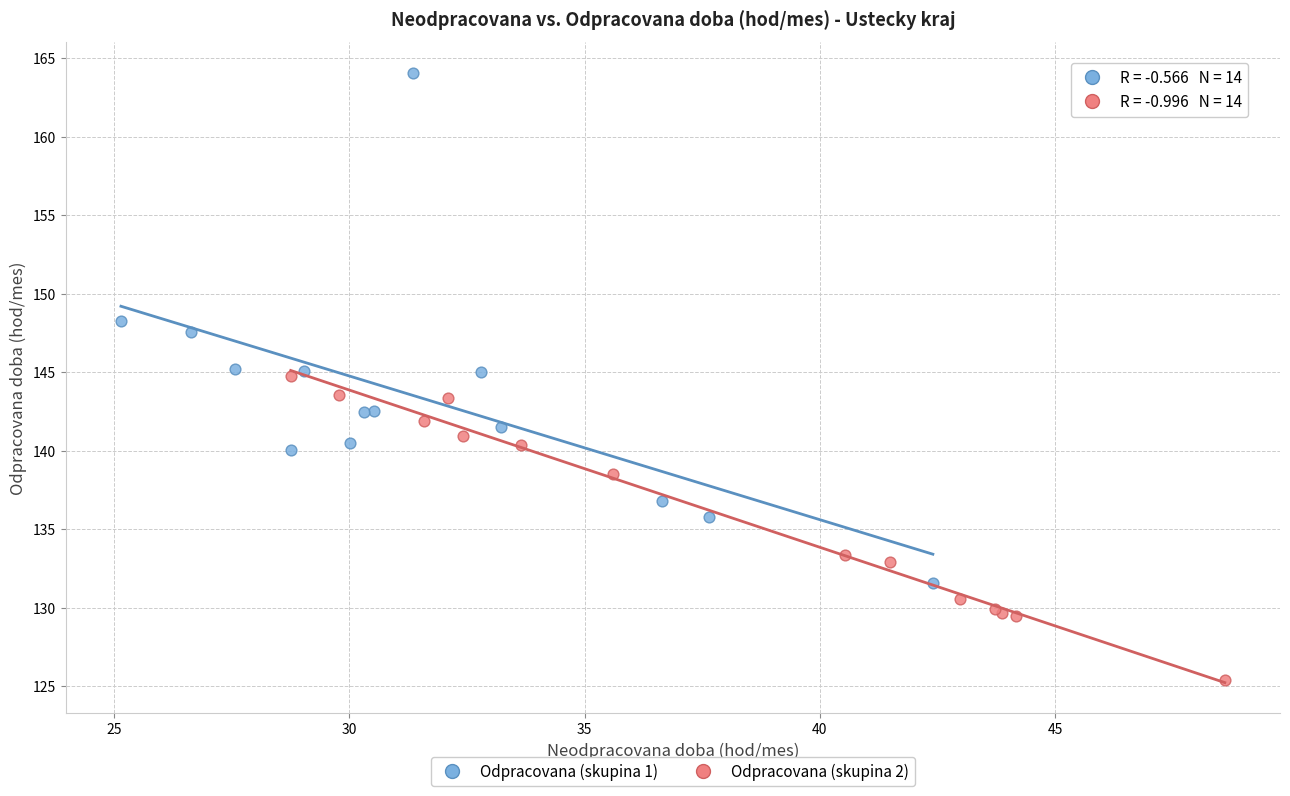

Which series reaches the maximum Y coordinate?

Odpracovana (skupina 1)